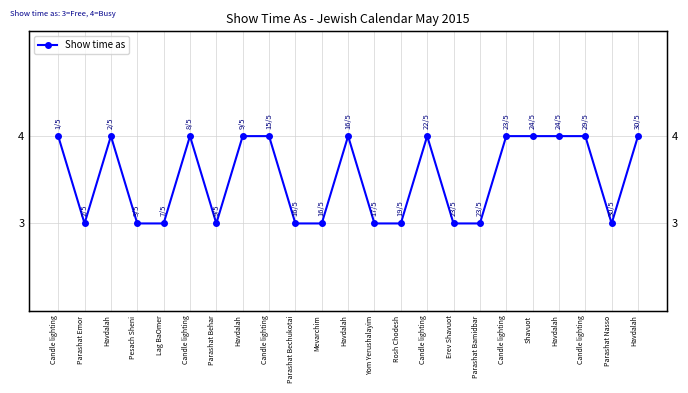

How many points are lower than both their immediate neighbors (excluding endpoints)?

3